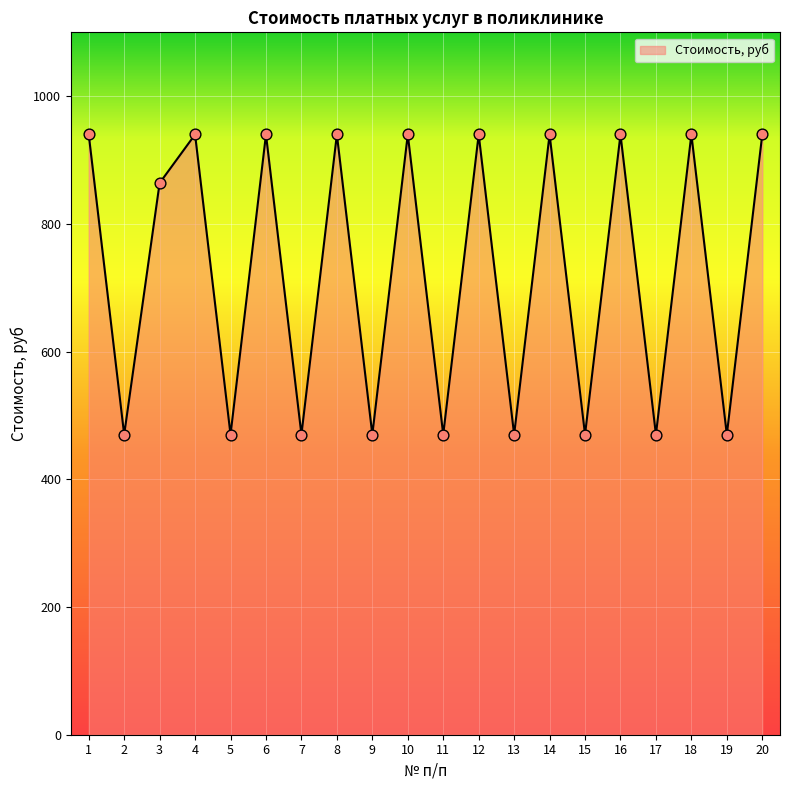

Between 2 and 12, which is larger?

12